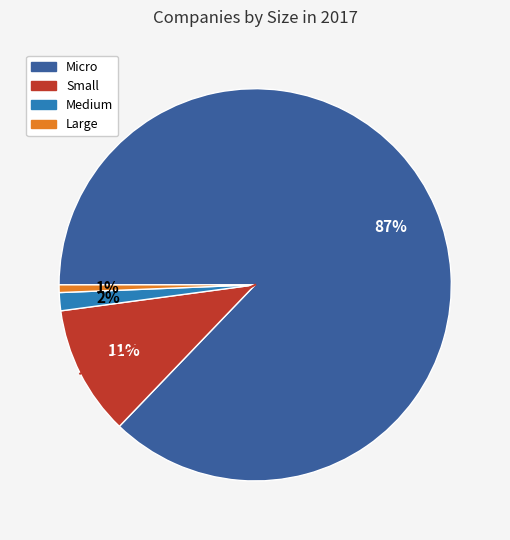

Is it true that Micro is 87% of the pie?

True